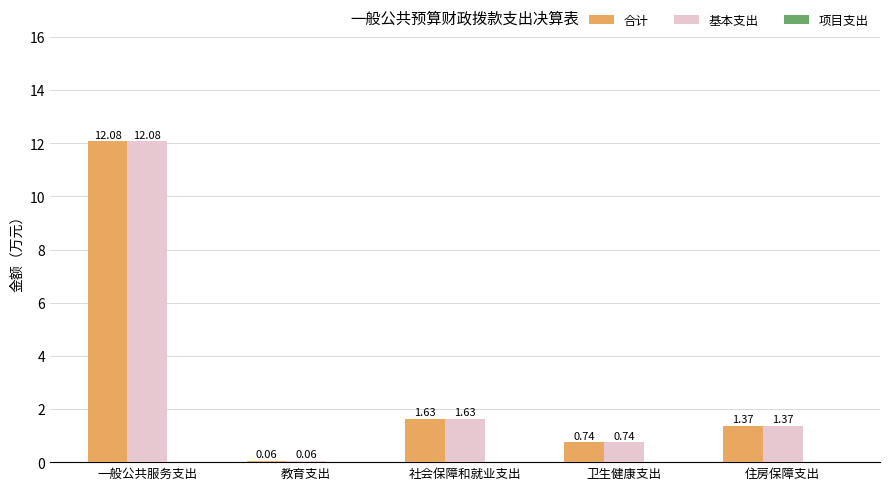

Is it true that 合计 equals 2.4 at 一般公共服务支出?

False